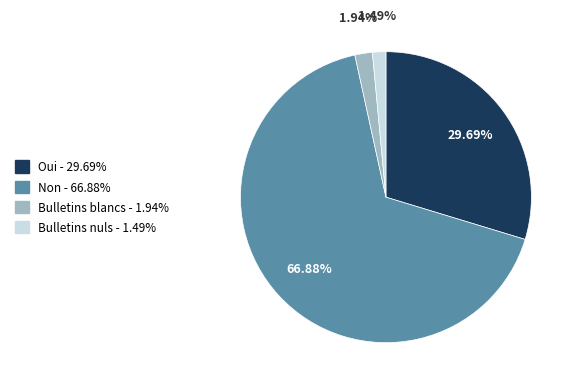

How many slices are in this pie chart?

4